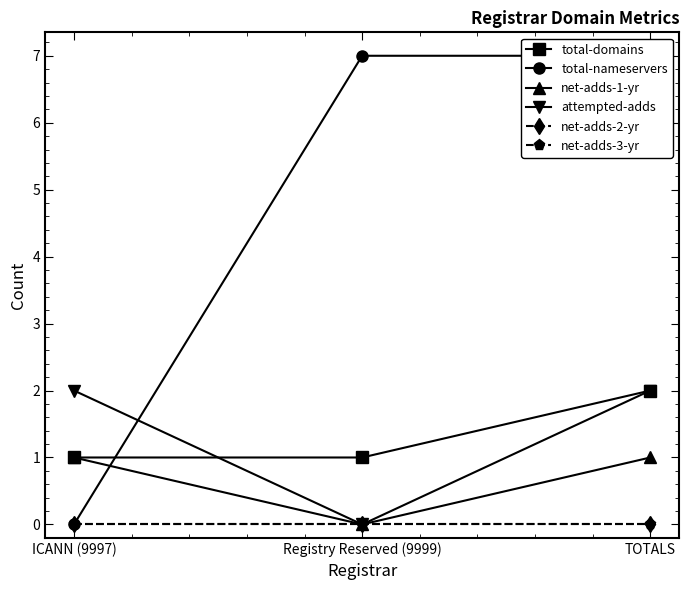

Which series has the widest spread of values?

total-nameservers